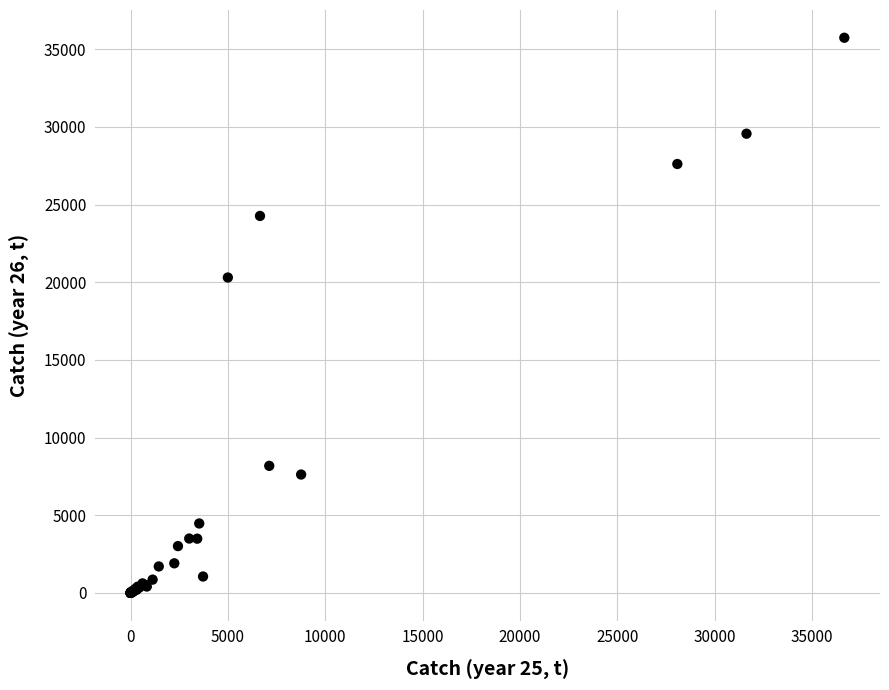

What Y value in the scatter plot is closest to 17872?

20307